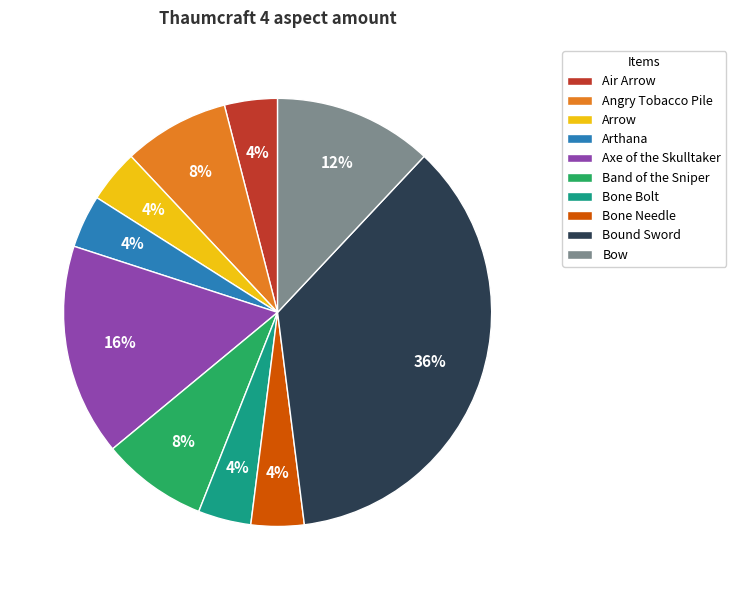

The Bound Sword slice represents 36% of the pie. True or false?

True